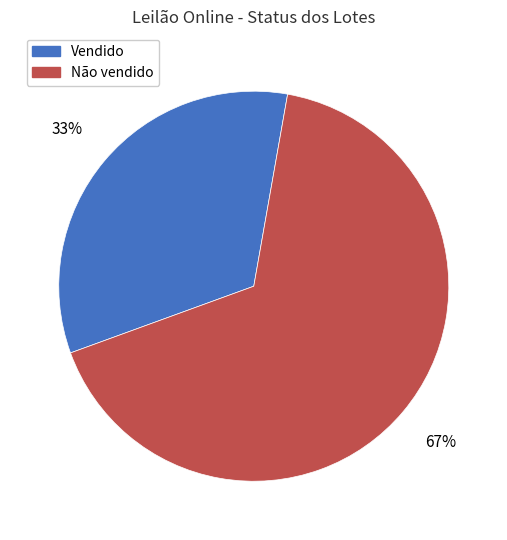

Which has a higher value, Vendido or Não vendido?

Não vendido